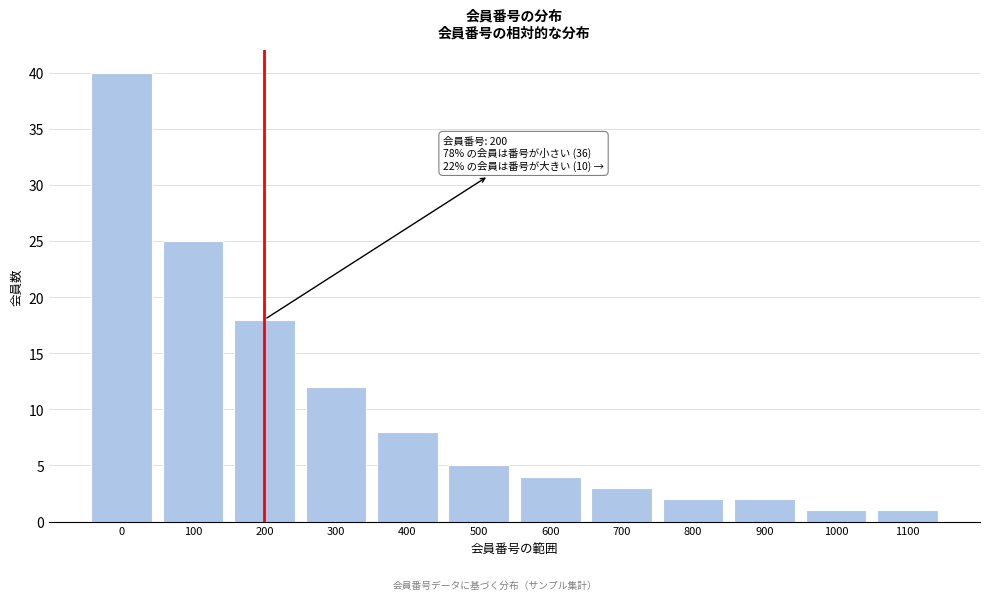

Reading left to right, transcribe all the data shown in this chart.

40	25	18	12	8	5	4	3	2	2	1	1